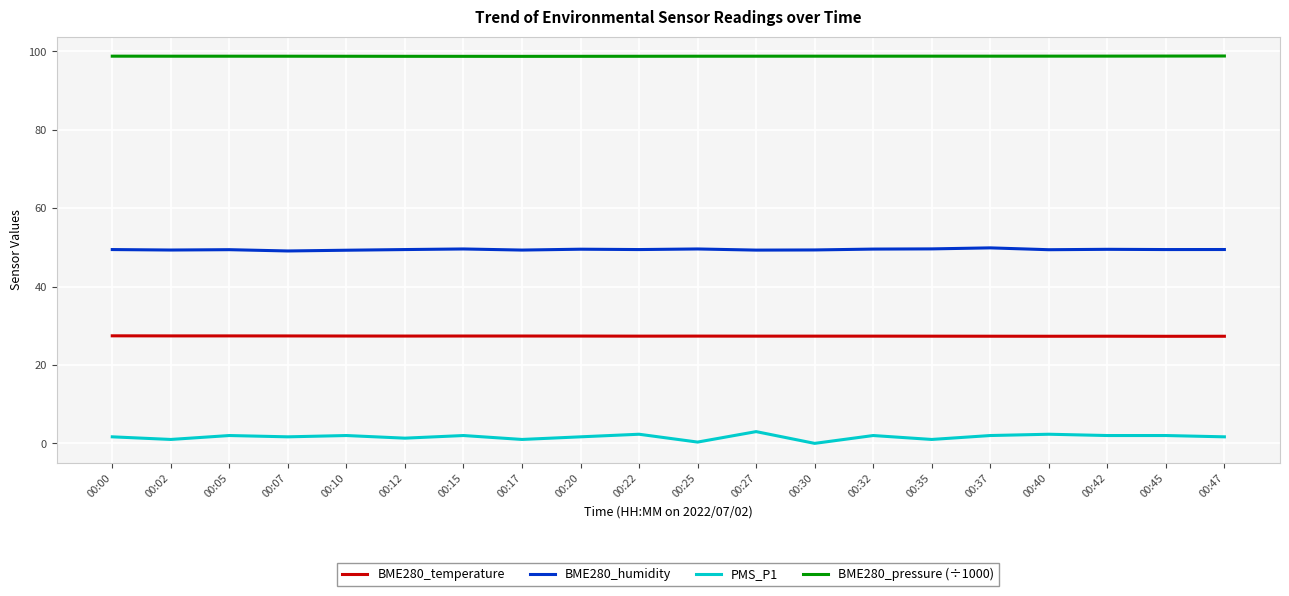

What is the sum of the PMS_P1 values at 00:10 and 00:27?

5.0